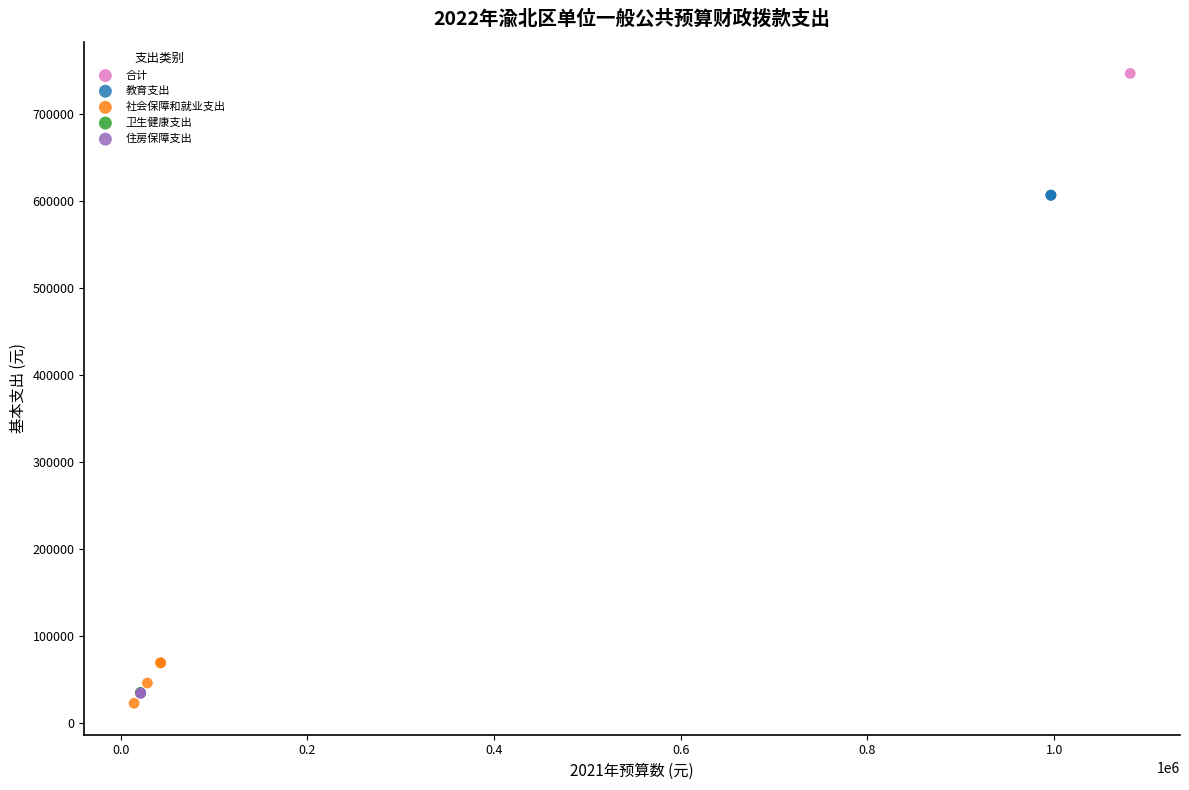

What are all the series names shown in the legend?

合计, 教育支出, 社会保障和就业支出, 卫生健康支出, 住房保障支出